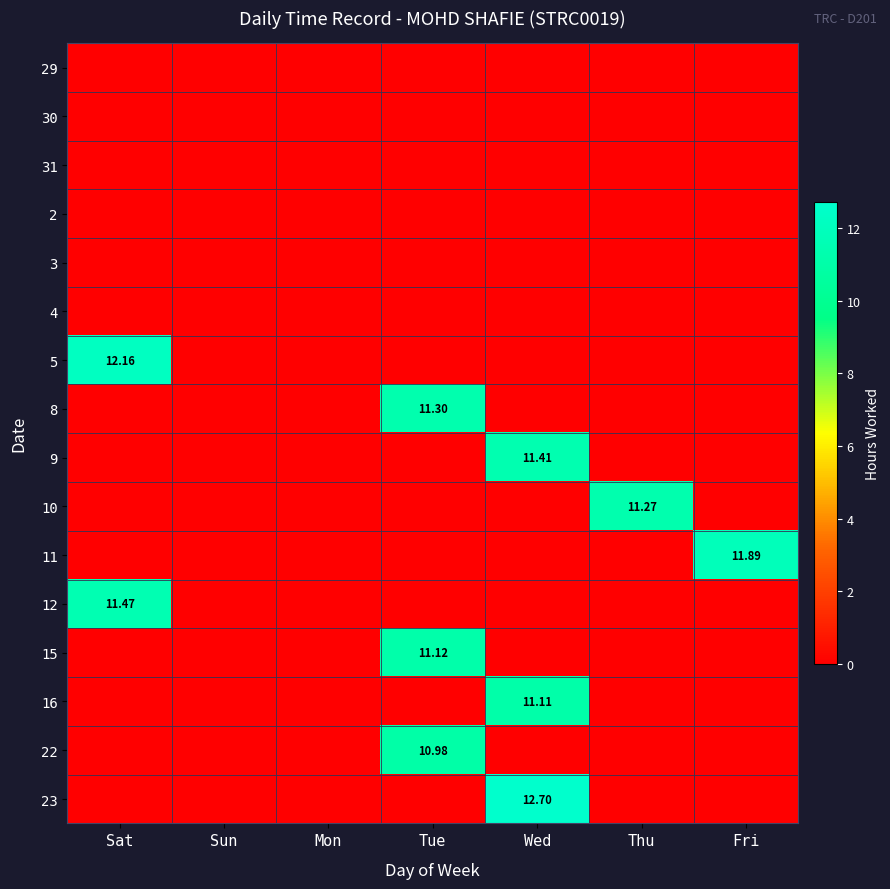

At how many categories does at least one series exceed 7?

5